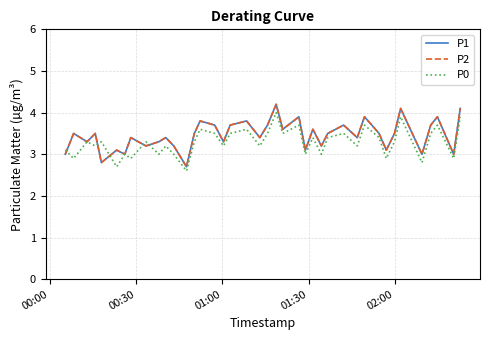

Does the chart have visible grid lines?

Yes